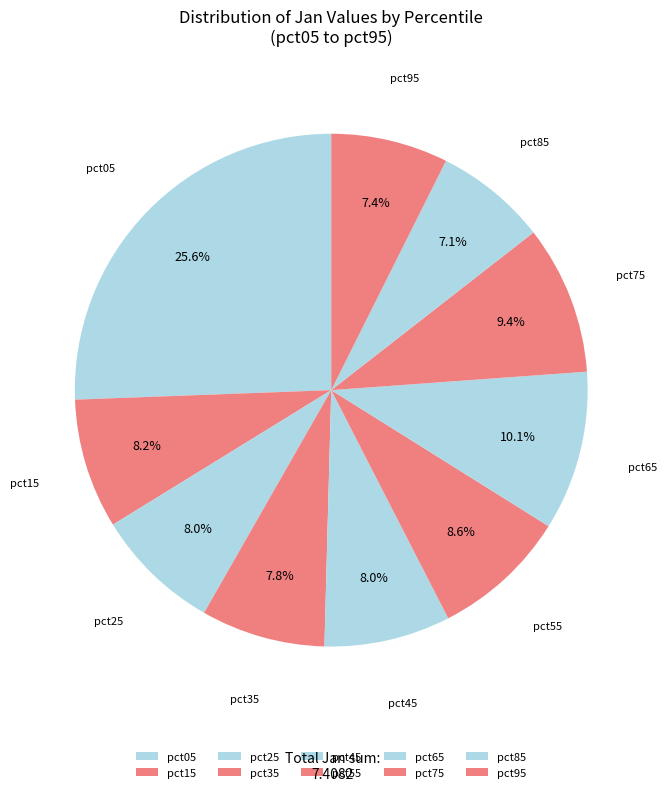

What is the largest slice in the pie chart?

pct05